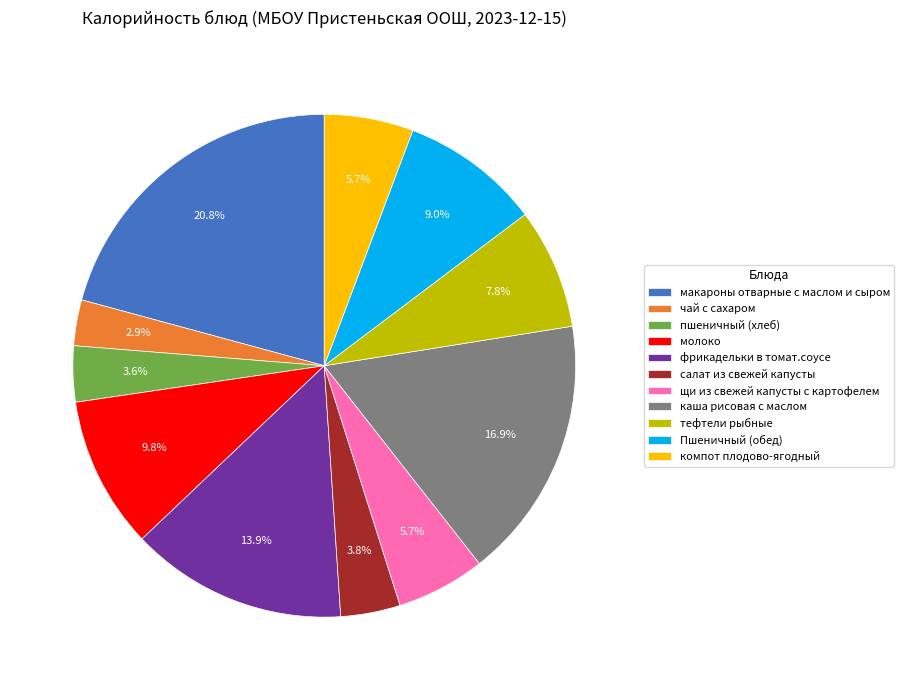

Is the sum of молоко and макароны отварные с маслом и сыром greater than half?

No